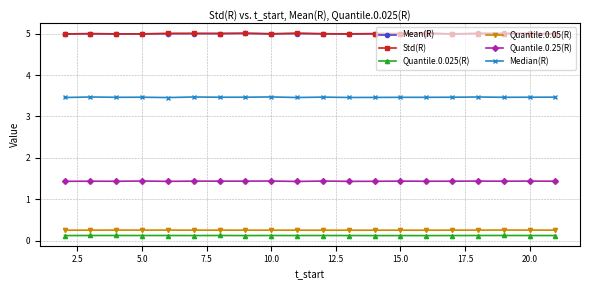

What is the highest value of the Quantile.0.25(R) series?

1.4